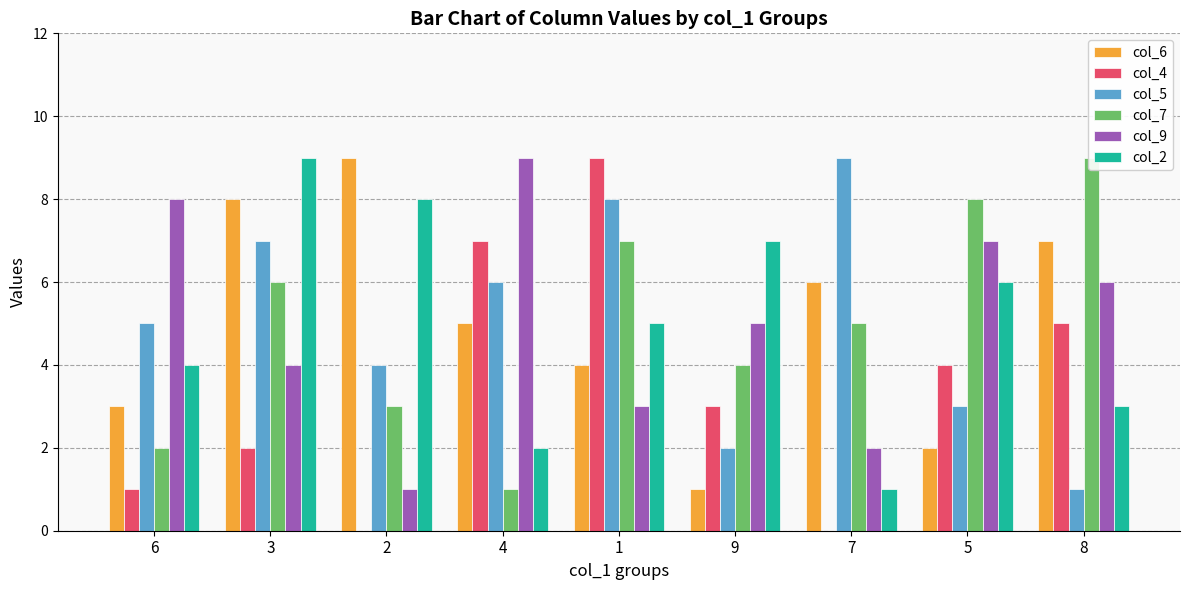

What is the average value of the col_2 series?

5